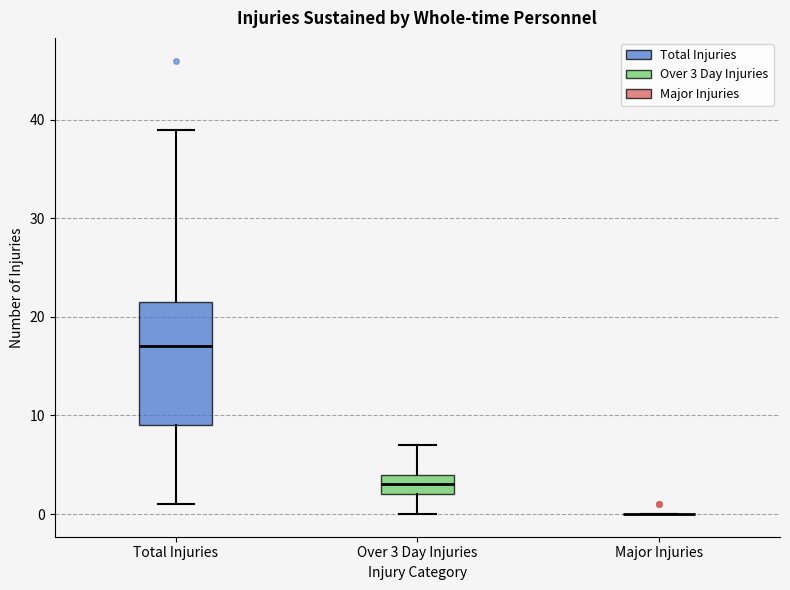

Reading left to right, transcribe this box plot: for each box, give where its median line is, the range the box spans, and where its two whiskers end, as read against the y-axis. The values are not printed on the chart, so give them approximately, as read against the axis.

Total Injuries: median 17, box 9 to 22, whiskers 1 to 39
Over 3 Day Injuries: median 3, box 2 to 4, whiskers 0 to 7
Major Injuries: box collapsed to a line at 0, whiskers 0 to 0